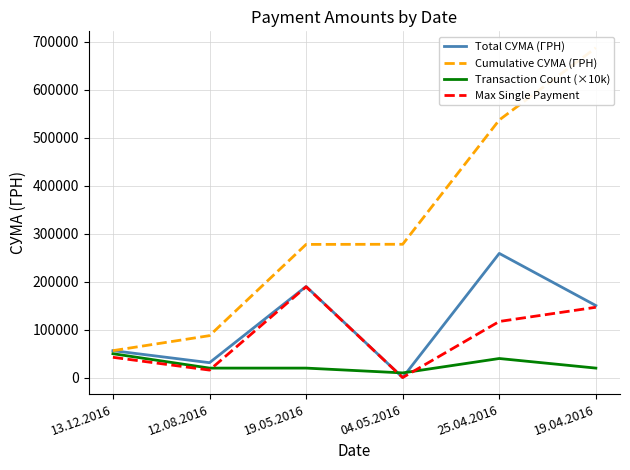

How many lines are shown in the chart?

4